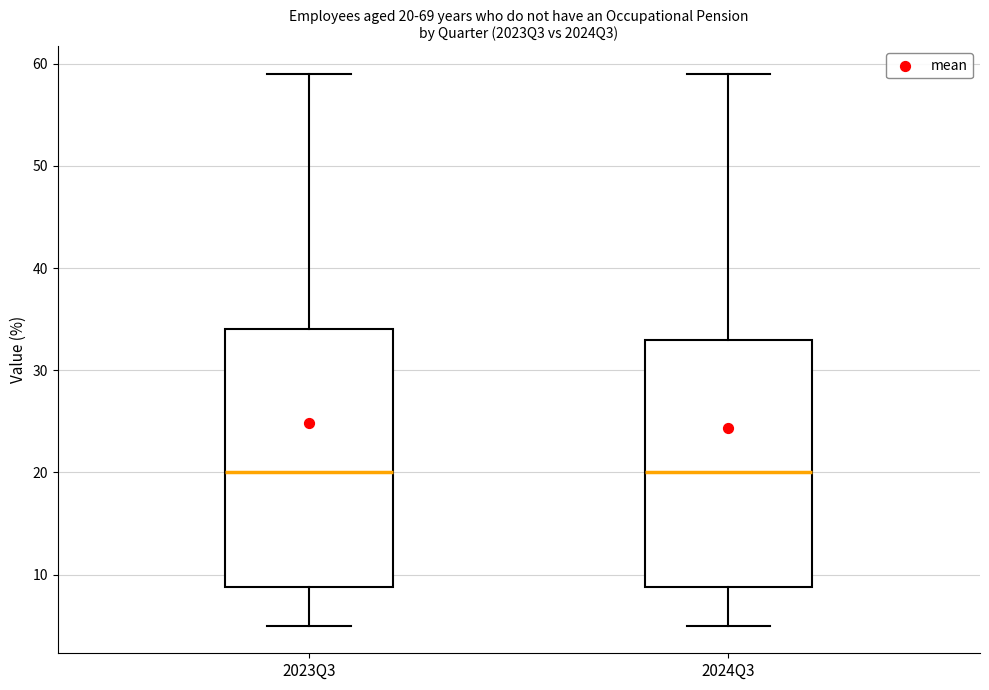

Which box is the tallest, from its lower edge to its upper edge?

2023Q3